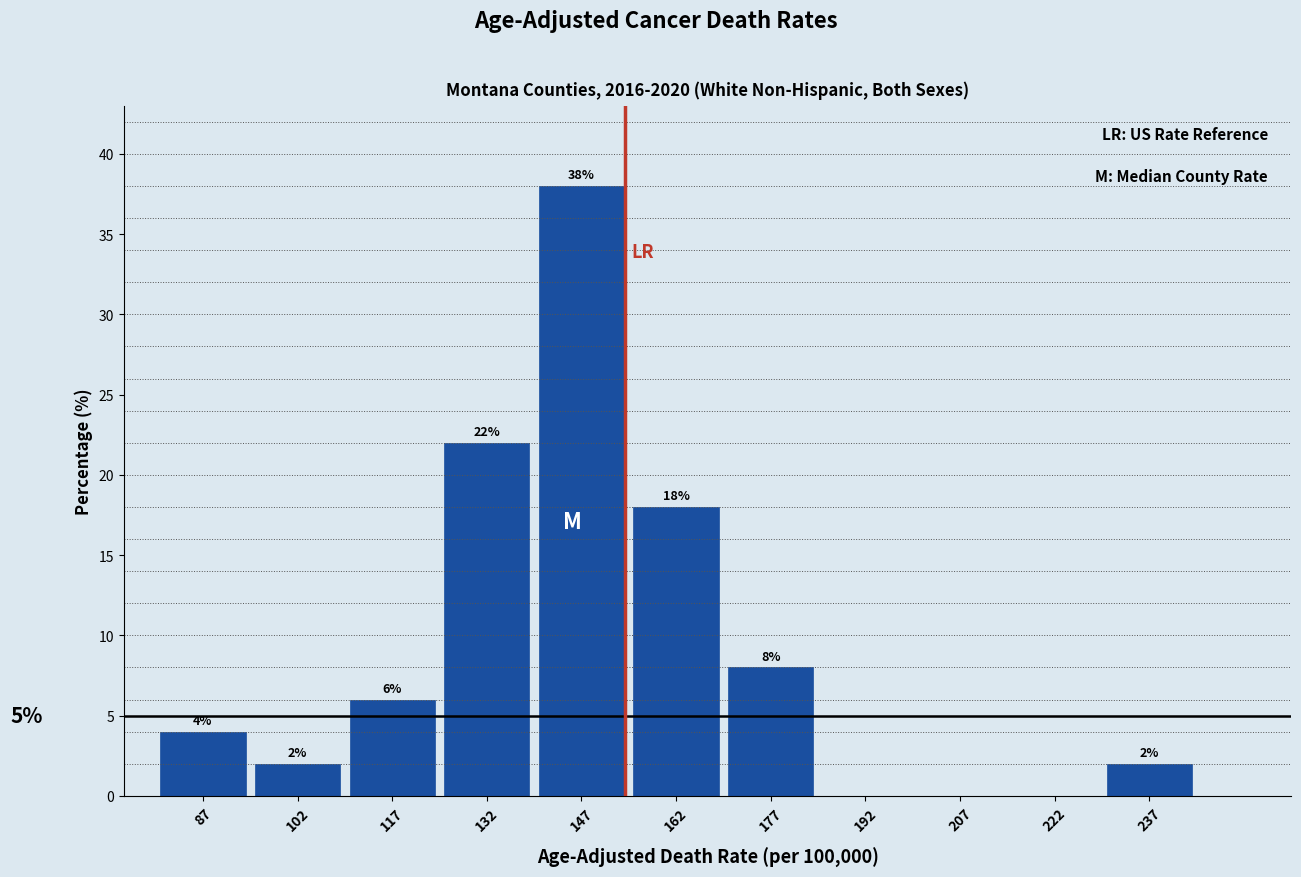

Which range on the x-axis has the tallest bar?

140 to 155